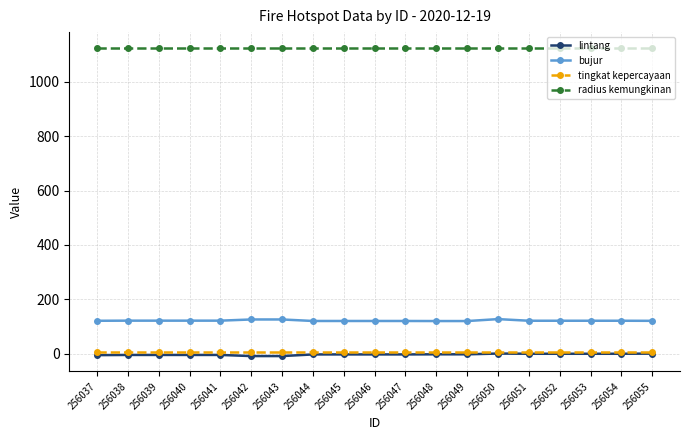

What is the greatest value displayed?

1125.0